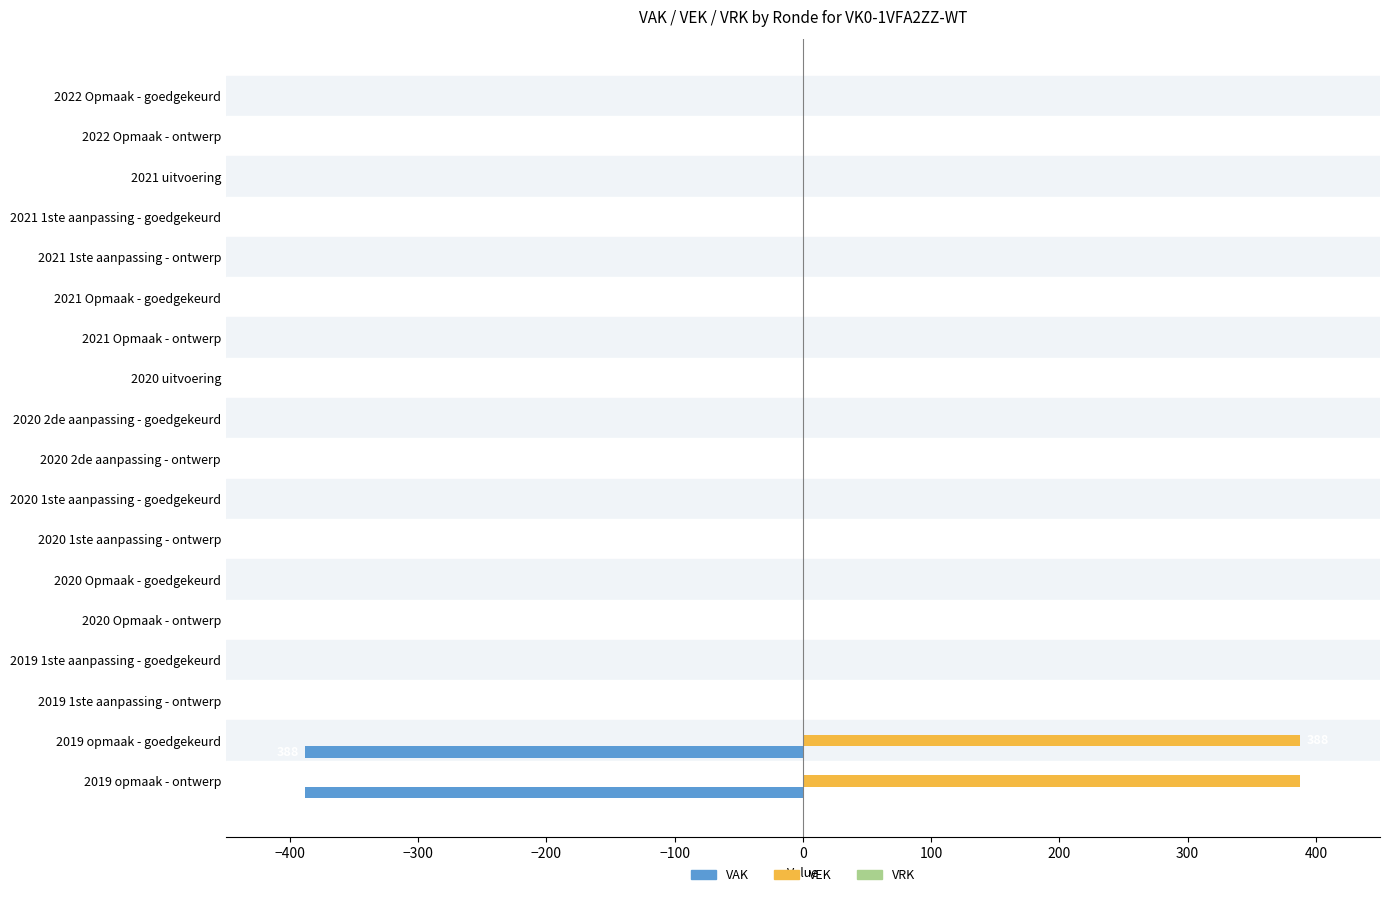

The value of VAK at 2020 1ste aanpassing - ontwerp is 0. True or false?

True